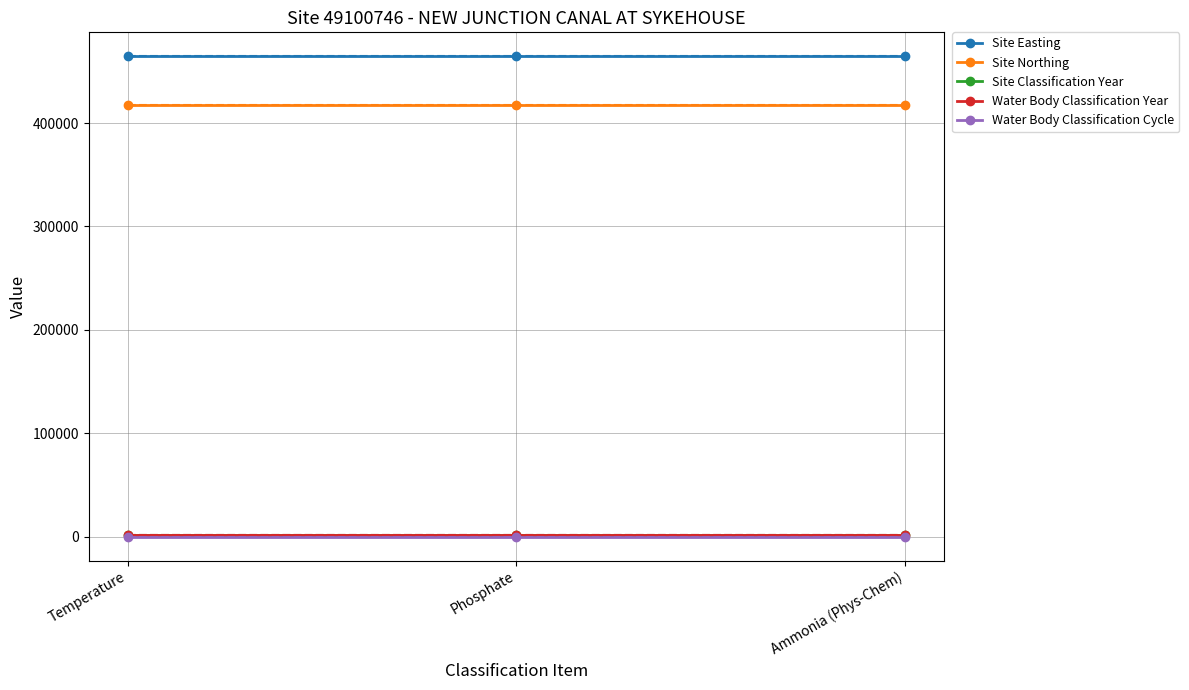

At which label does Water Body Classification Year reach its minimum?

Temperature